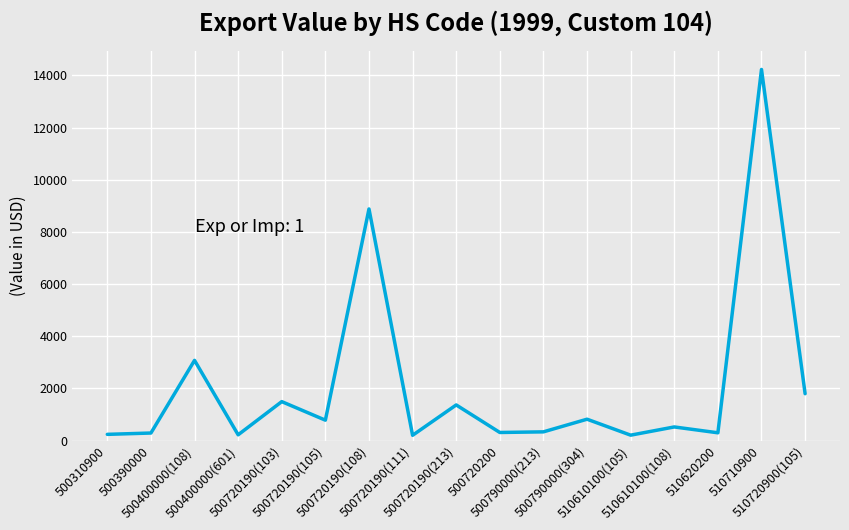

What is the difference between the maximum and minimum values?

14026